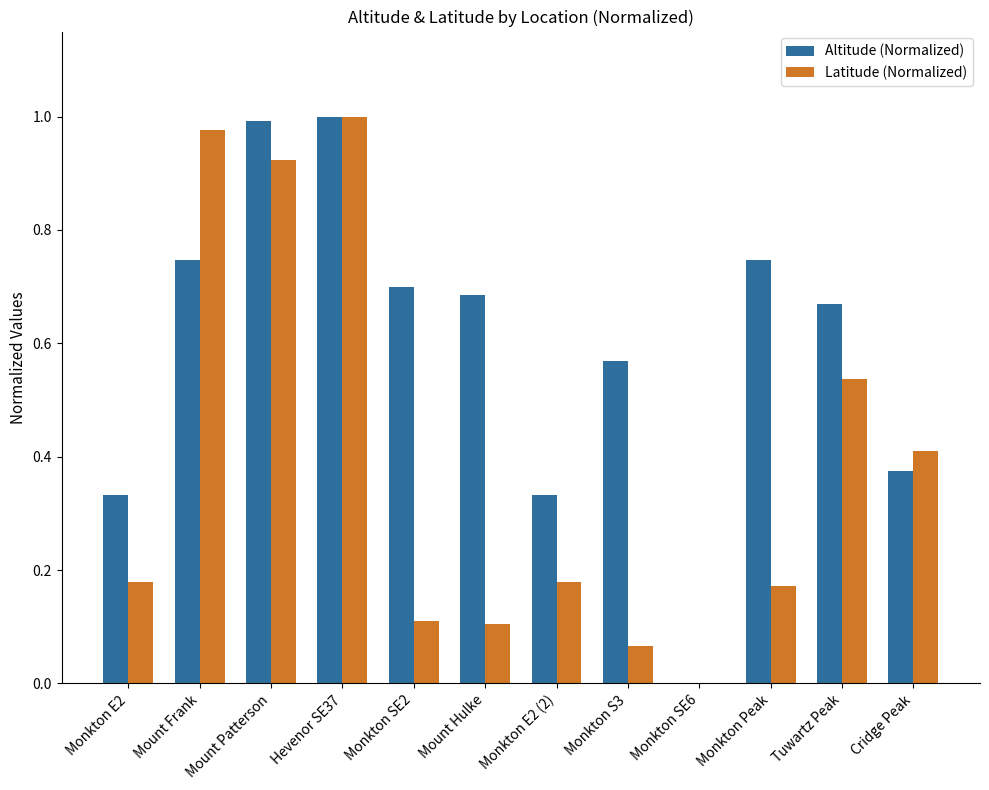

What is the sum of all Latitude (Normalized) values?

4.7